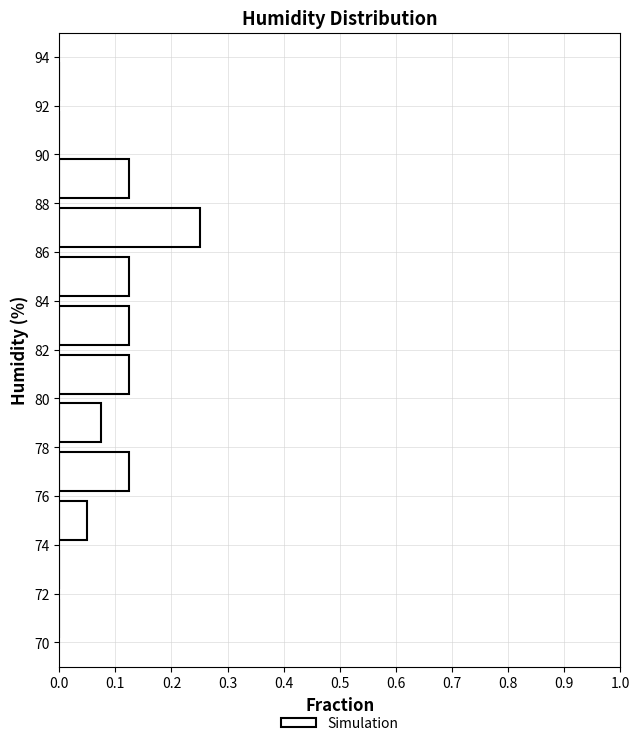

Over which range of the y-axis is the bar longest?

86 to 88